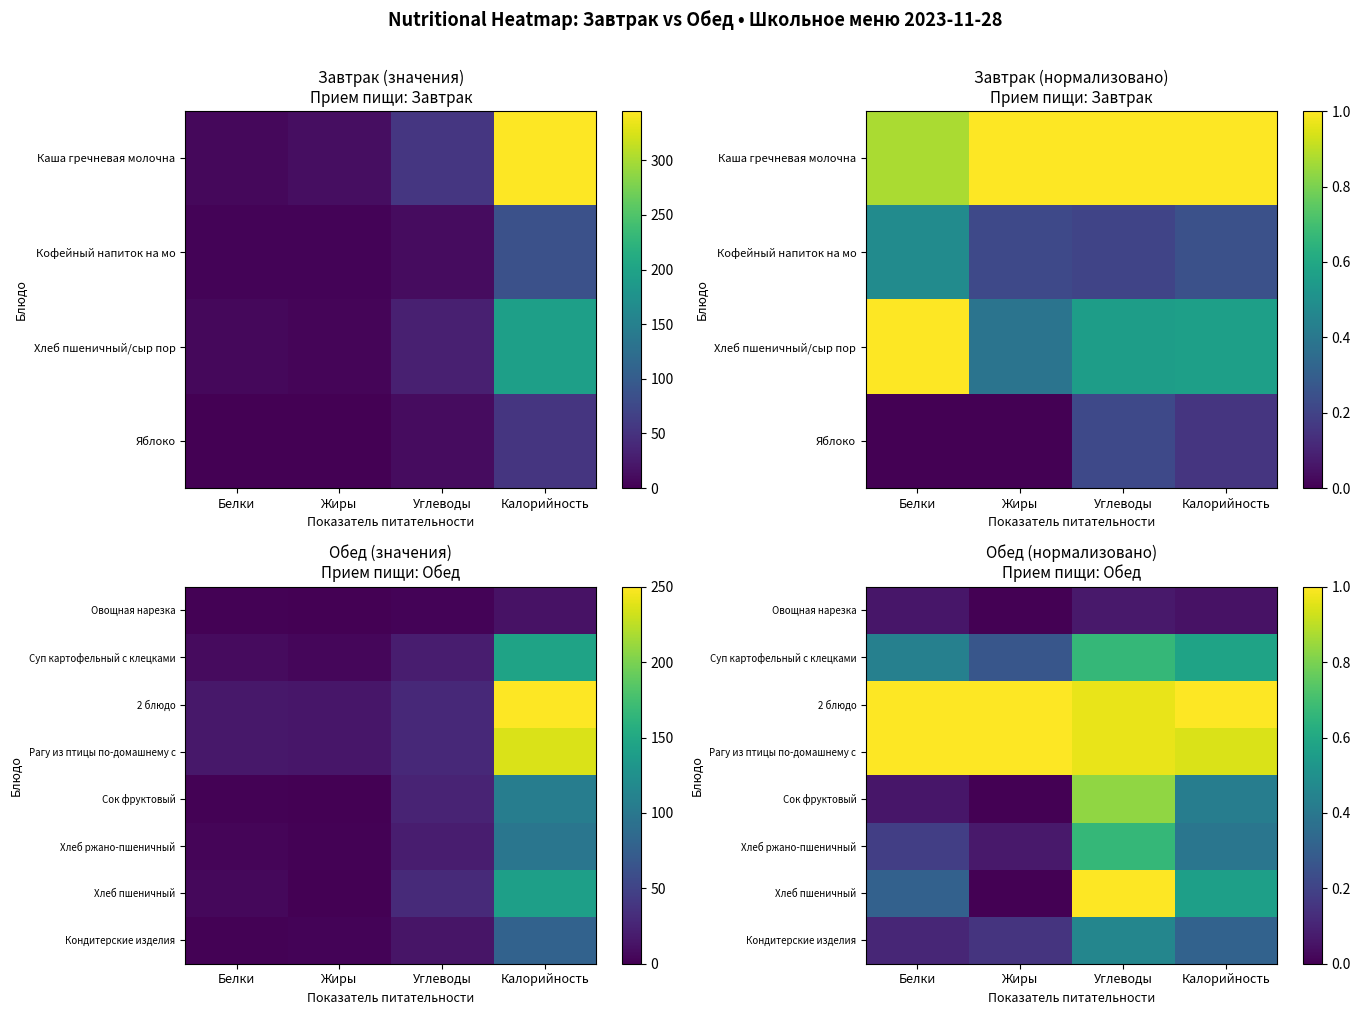

At Белки, list the series in order from largest to smallest.

2 блюдо, Рагу из птицы по-домашнему с, Суп картофельный с клецками, Хлеб пшеничный, Хлеб ржано-пшеничный, Кондитерские изделия, Овощная нарезка, Сок фруктовый